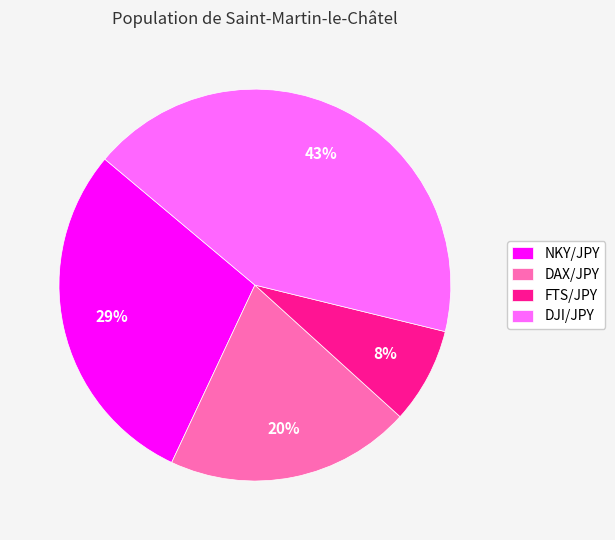

Is the sum of DAX/JPY and DJI/JPY greater than half?

Yes